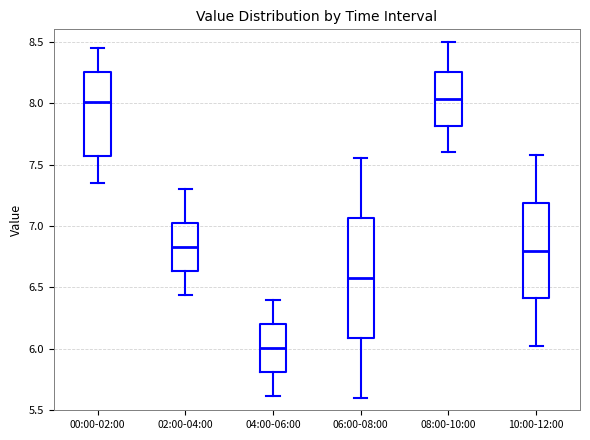

Reading left to right, transcribe this box plot: for each box, give where its median line is, the range the box spans, and where its two whiskers end, as read against the y-axis. The values are not printed on the chart, so give them approximately, as read against the axis.

00:00-02:00: median 8.00, box 7.55 to 8.25, whiskers 7.35 to 8.45
02:00-04:00: median 6.85, box 6.65 to 7.05, whiskers 6.45 to 7.30
04:00-06:00: median 6.00, box 5.80 to 6.20, whiskers 5.60 to 6.40
06:00-08:00: median 6.60, box 6.10 to 7.05, whiskers 5.60 to 7.55
08:00-10:00: median 8.05, box 7.80 to 8.25, whiskers 7.60 to 8.50
10:00-12:00: median 6.80, box 6.40 to 7.20, whiskers 6.00 to 7.60